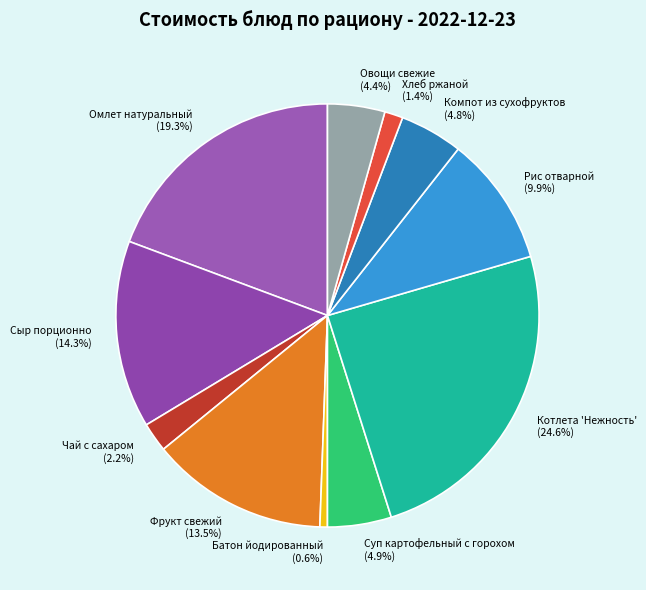

What is the ratio of the value at Котлета 'Нежность' (24.6%) to the value at Суп картофельный с горохом (4.9%)?

5.0